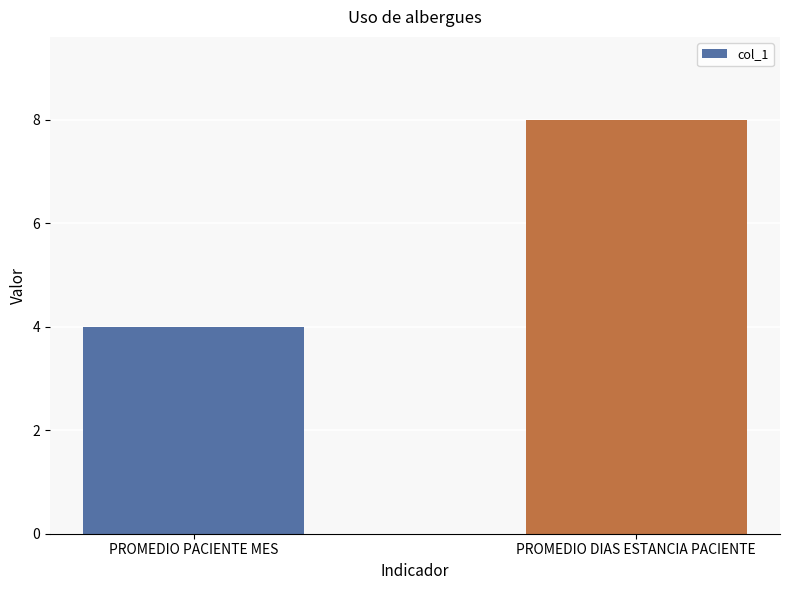

What is the label of the 2nd bar from the right?

PROMEDIO PACIENTE MES